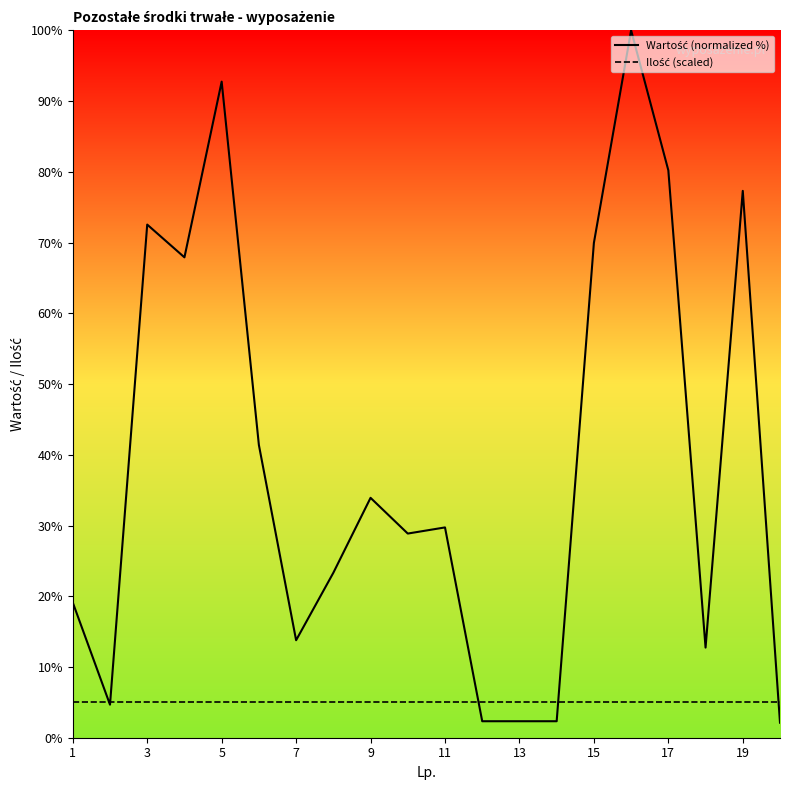

List the series in order of their overall mean, lowest first.

Ilość (scaled), Wartość (normalized %)